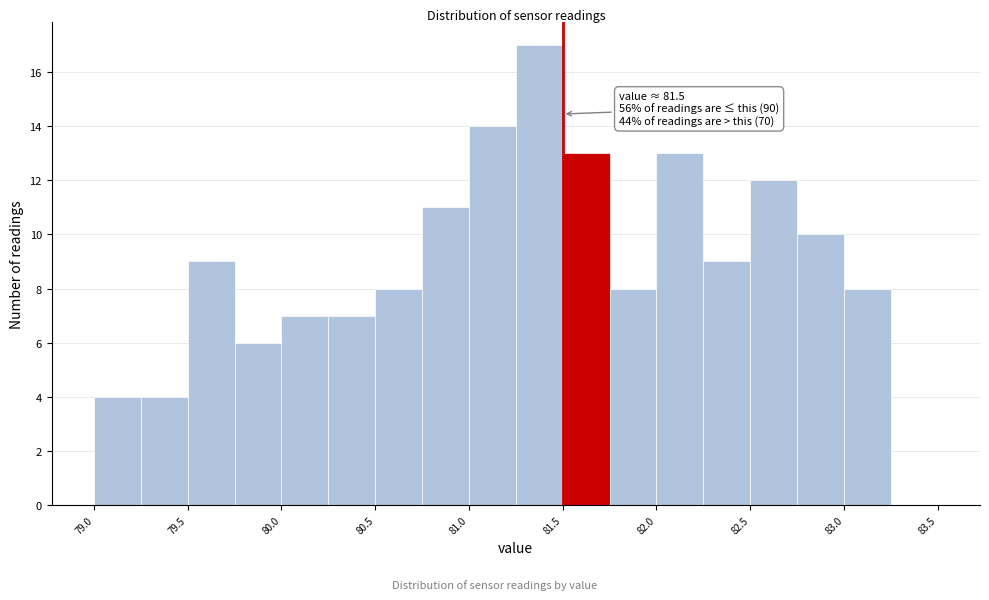

Which range on the x-axis has the tallest bar?

81.25 to 81.50